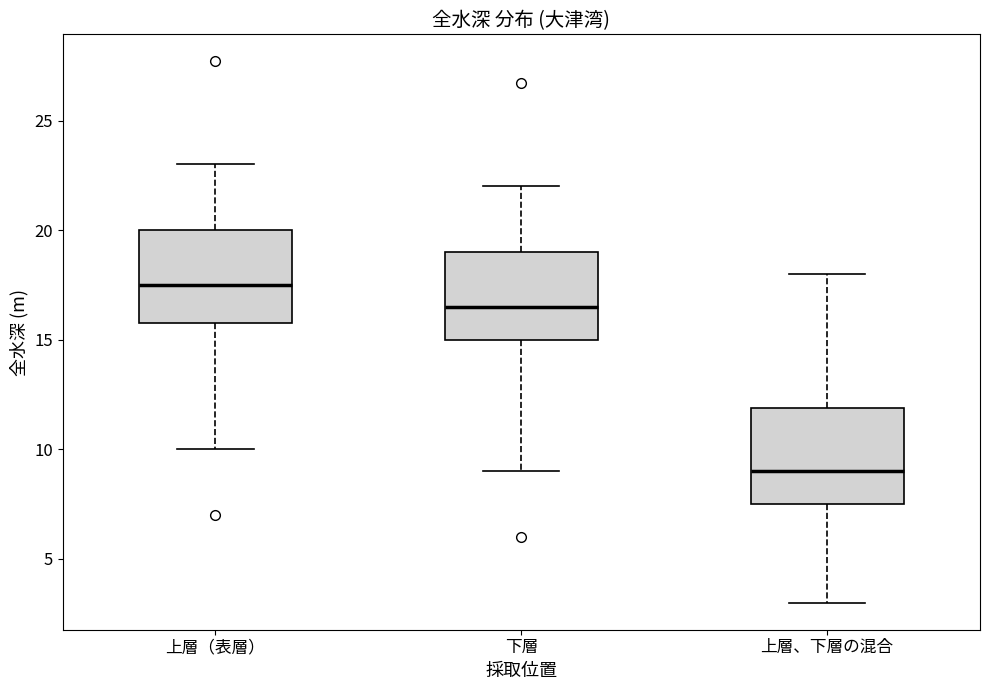

Where does the lower whisker of the box for 上層（表層） end on the y-axis? The values are not printed on the chart, so give them approximately, as read against the axis.

10.0